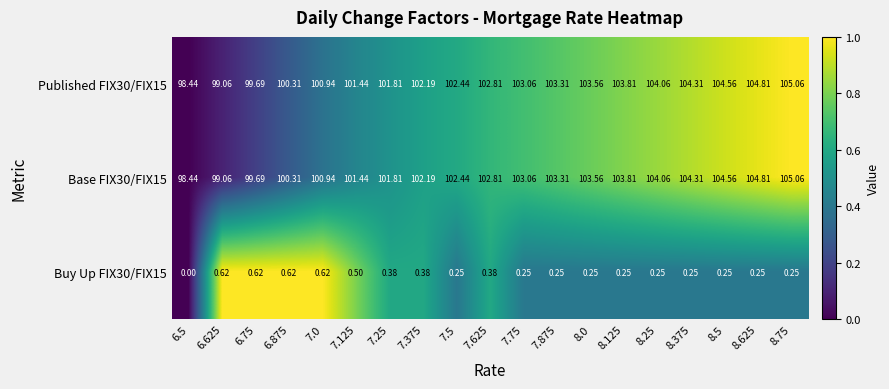

Is the value of Base FIX30/FIX15 at 8.125 greater than the value of Buy Up FIX30/FIX15 at 6.5?

Yes